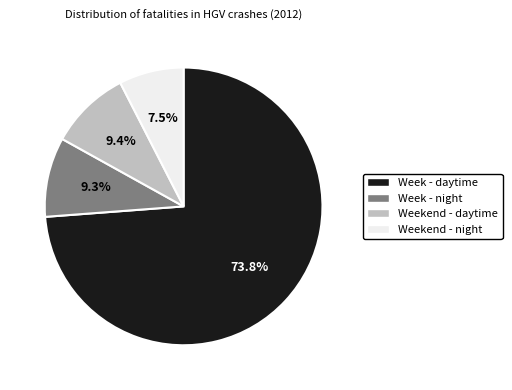

Which has a higher value, Week - night or Week - daytime?

Week - daytime